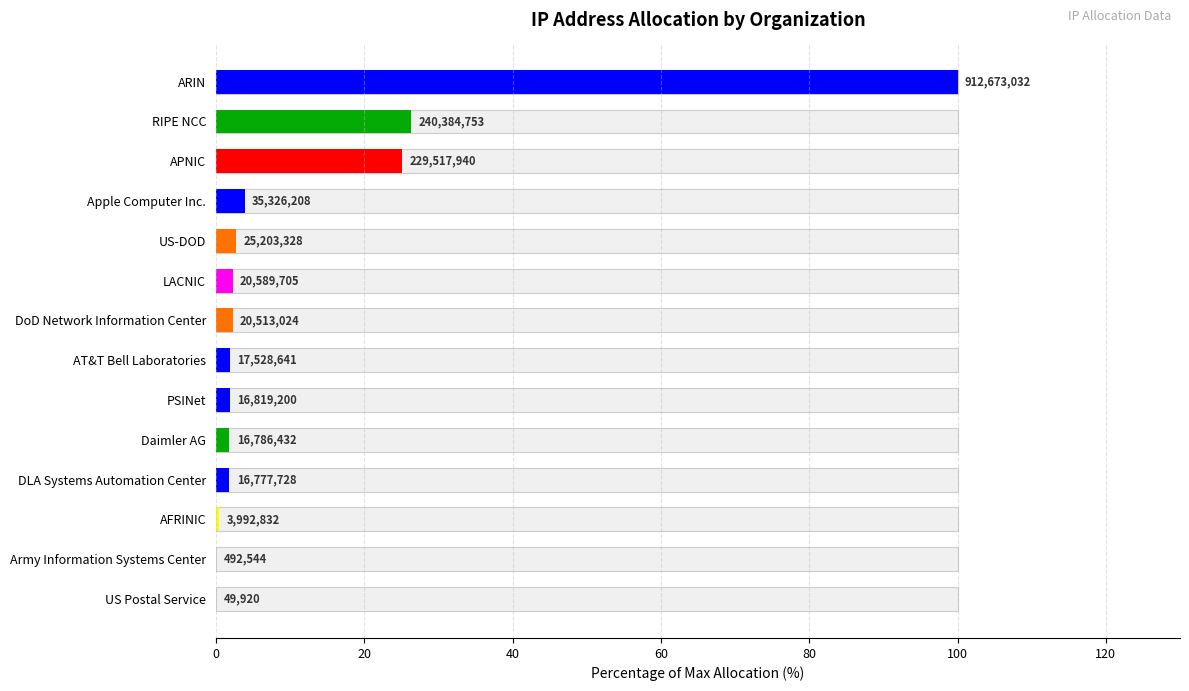

How many values are below 2?

7